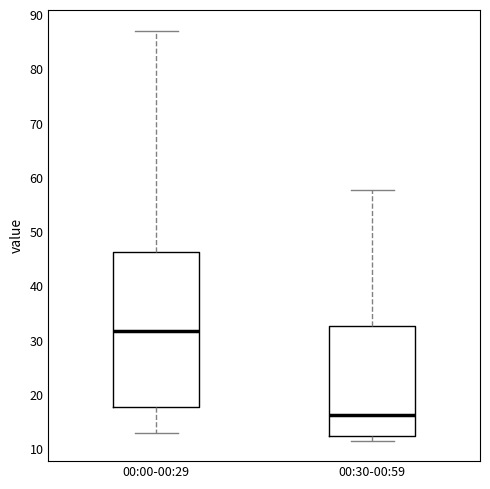

Which box is the tallest, from its lower edge to its upper edge?

00:00-00:29